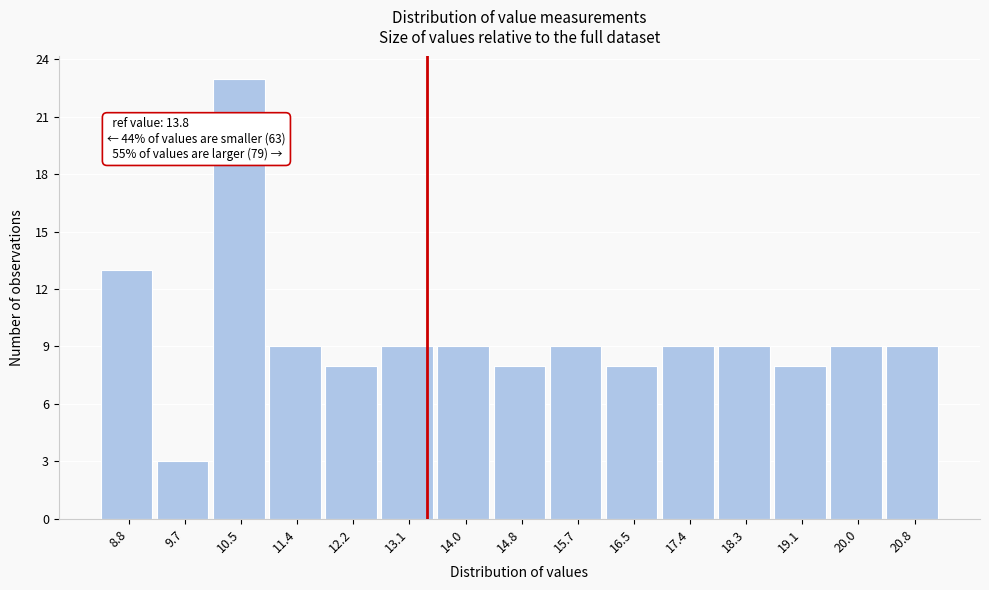

Reading left to right, extract all data points from this chart.

13	3	23	9	8	9	9	8	9	8	9	9	8	9	9